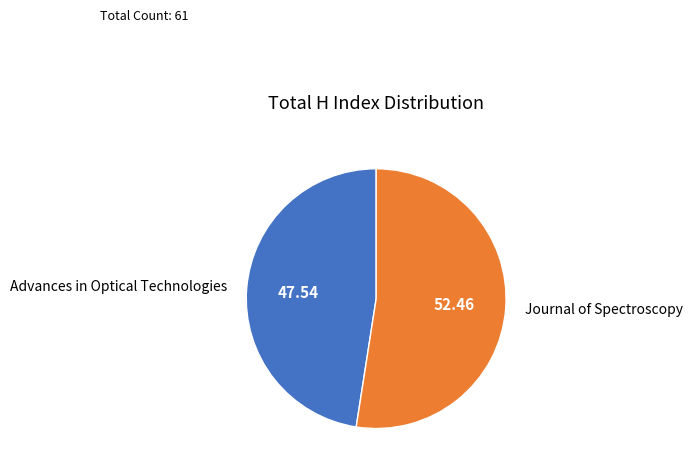

Rank the categories by value from highest to lowest.

Journal of Spectroscopy, Advances in Optical Technologies